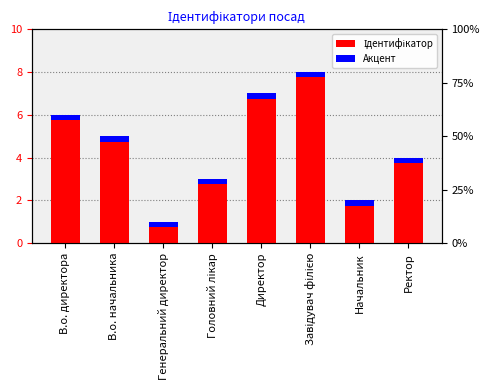

List the labels in order of value, smallest first.

Генеральний директор, Начальник, Головний лікар, Ректор, В.о. начальника, В.о. директора, Директор, Завідувач філією